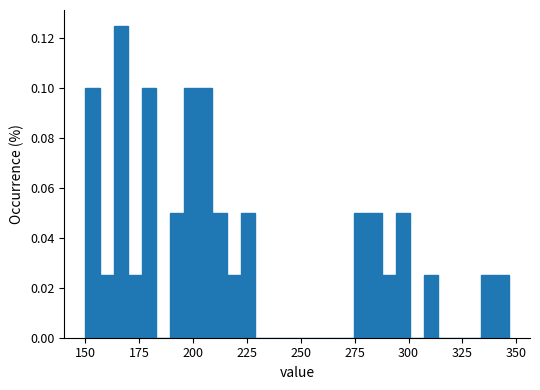

Read against the x-axis, roughly where is the centre of the tallest bar?

165